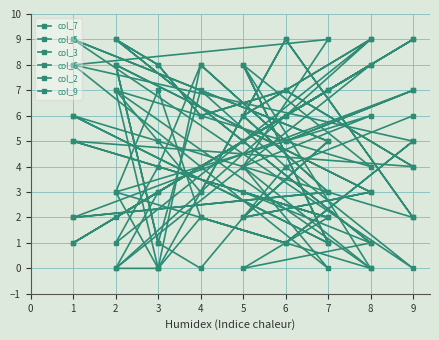

At 7, list the series in order from largest to smallest.

col_2, col_6, col_3, col_7, col_5, col_9